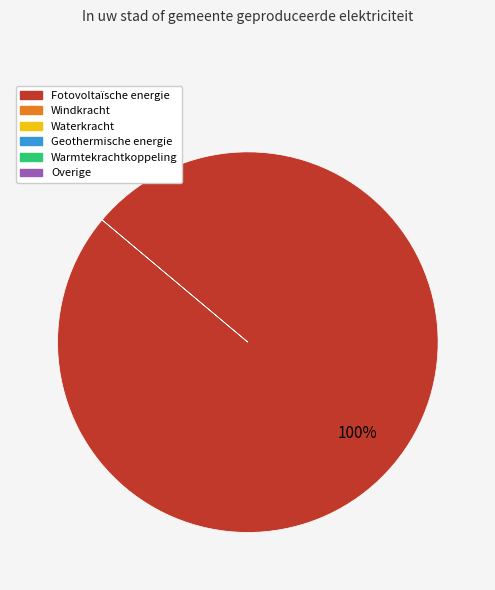

How many slices are in this pie chart?

1